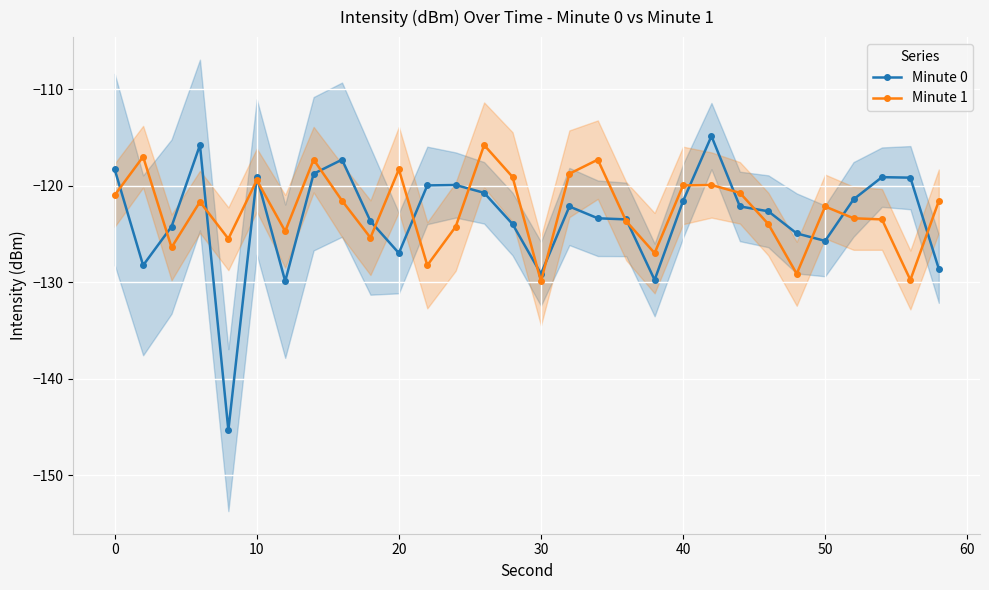

The value of Minute 0 at 10 is -33.2. True or false?

False